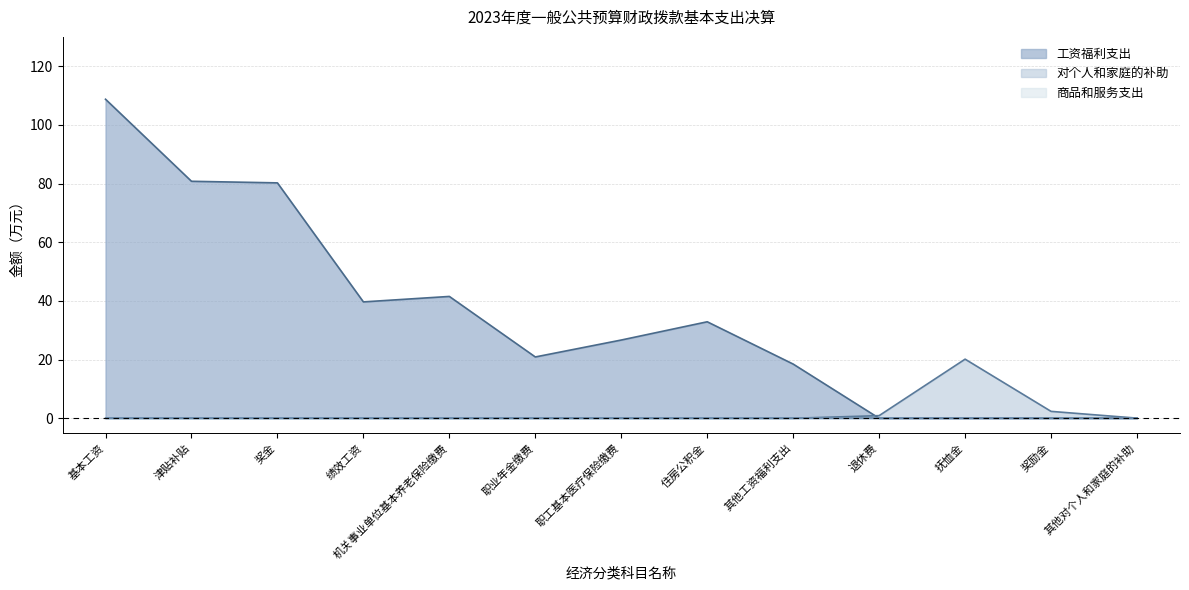

The value of 工资福利支出 at 住房公积金 is 12.8. True or false?

False